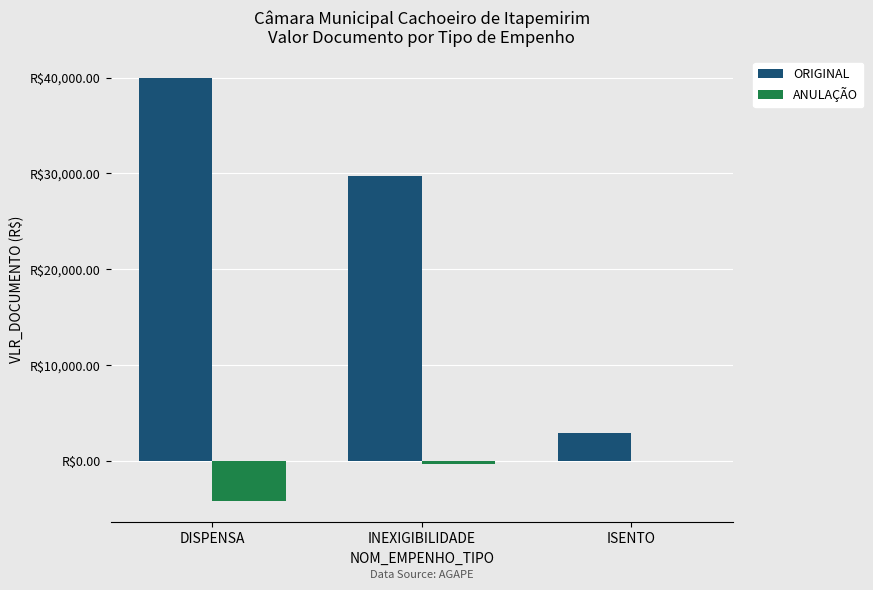

The ORIGINAL series shows 15553.6 at DISPENSA. True or false?

False